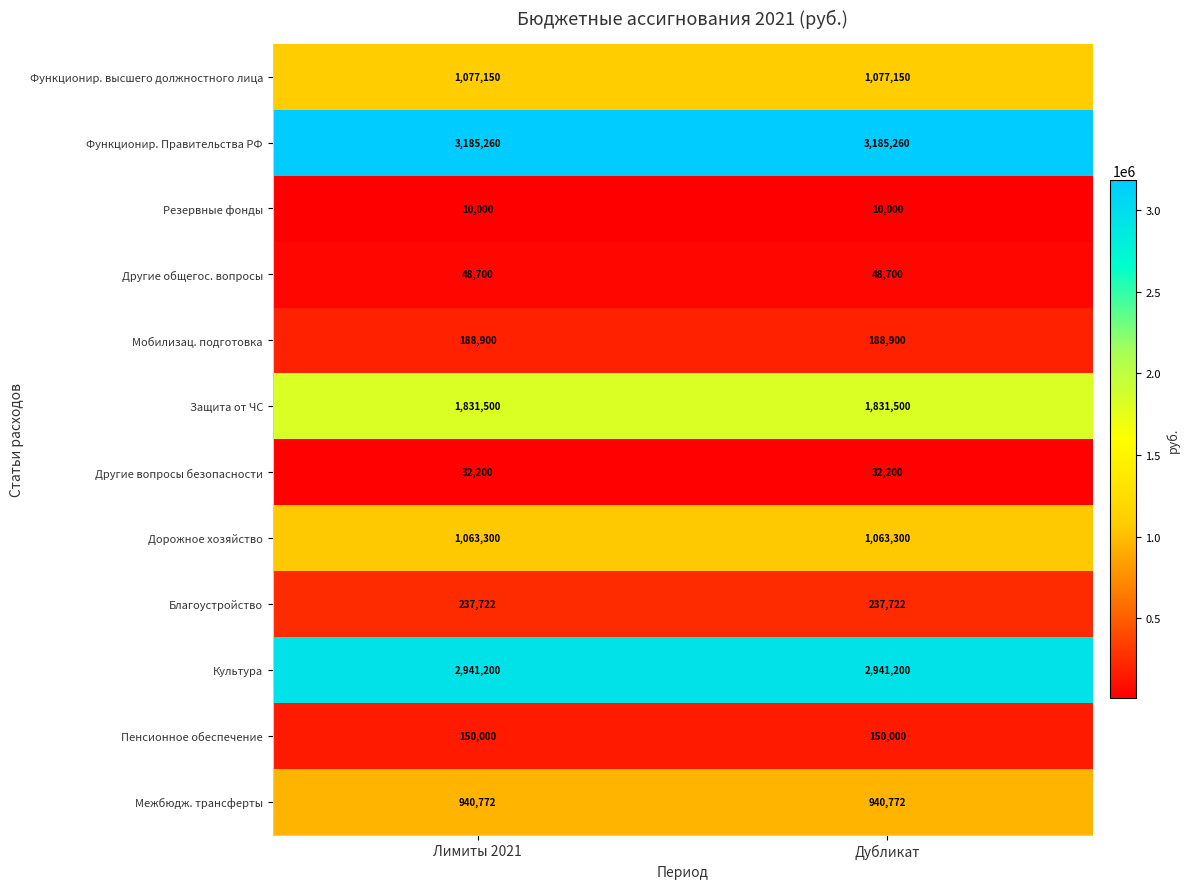

The value of Защита от ЧС at Лимиты 2021 is 1831500. True or false?

True